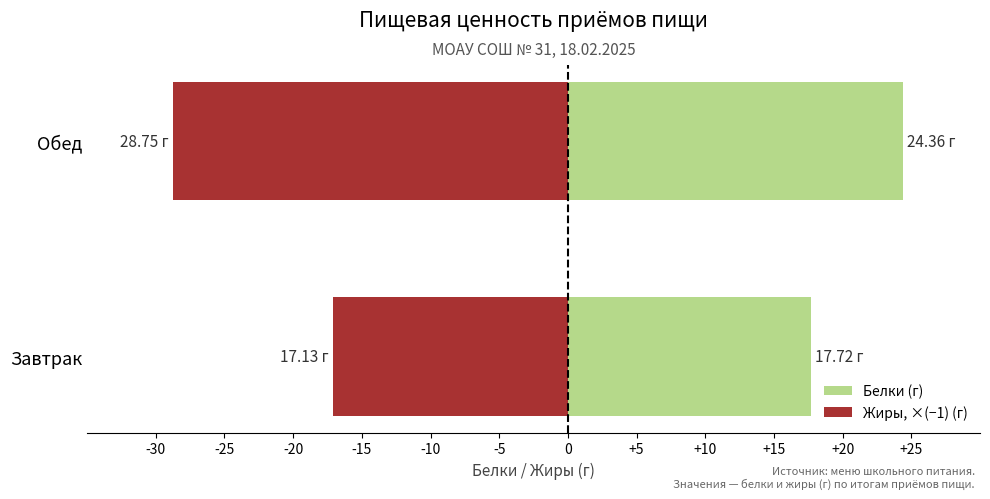

Rank the series by their average value, from highest to lowest.

Белки (г), Жиры, ×(−1) (г)